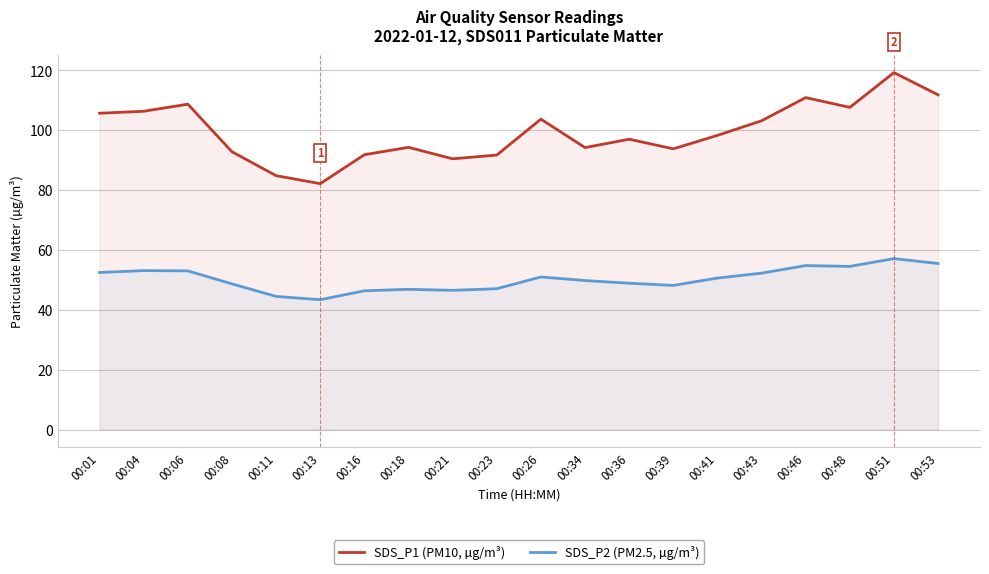

What is the difference between the maximum and minimum values in the SDS_P2 (PM2.5, µg/m³) series?

13.7